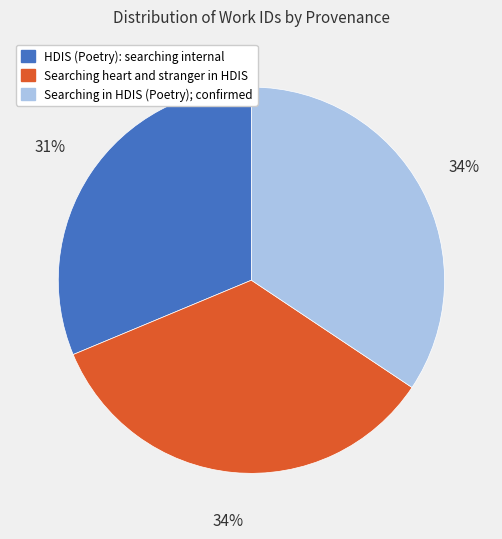

Does Searching in HDIS (Poetry); confirmed represent more than half of the total?

No